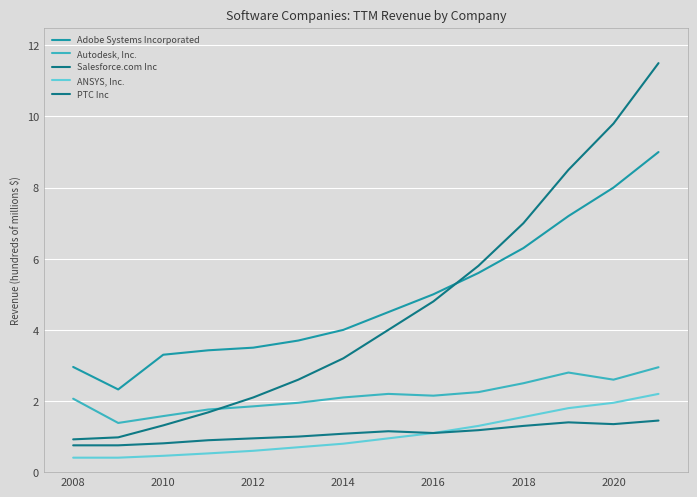

At how many categories does at least one series exceed 1?

14